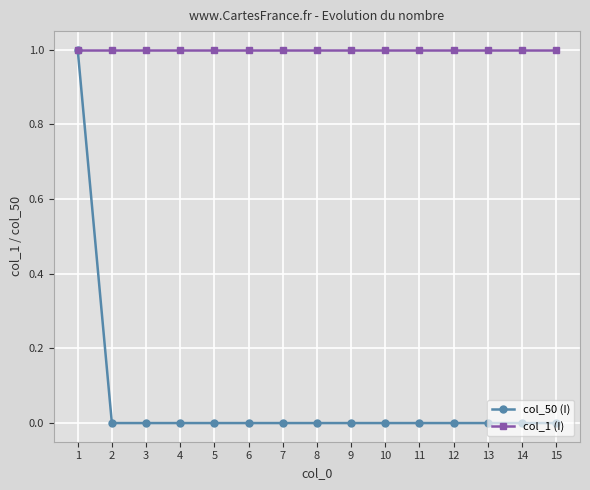

Which series has the widest spread of values?

col_50 (I)